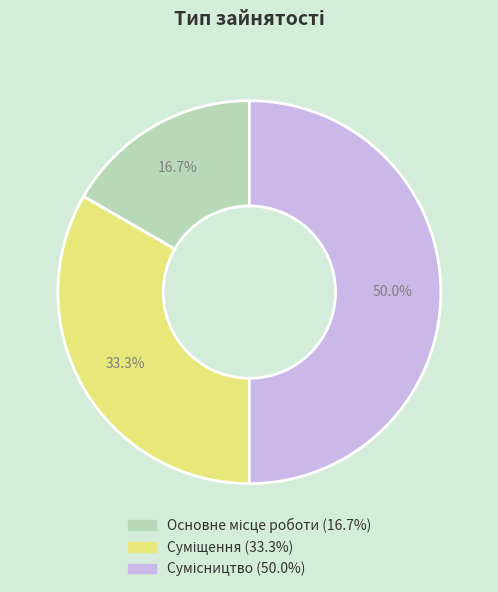

Is it true that Основне місце роботи is 17% of the pie?

True